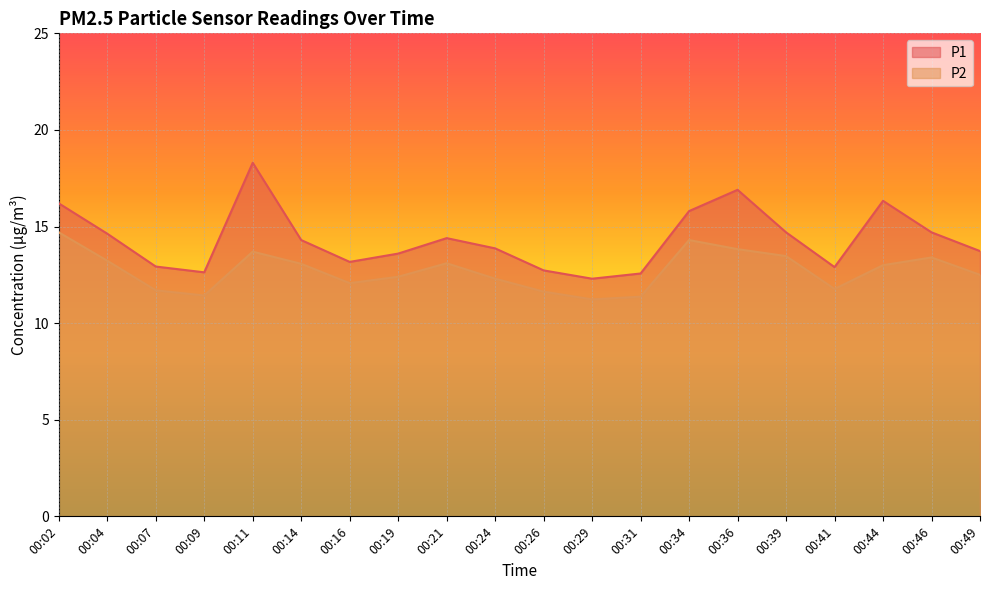

True or false: P2 has a value of 12.4 at 00:19.

True